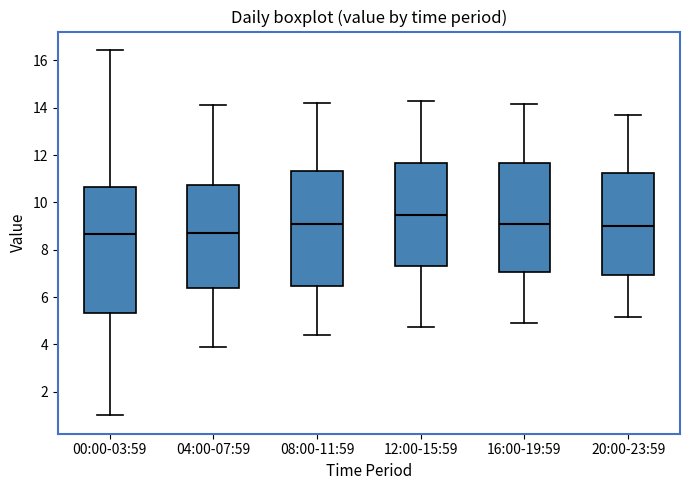

Where is the upper edge of the box for 04:00-07:59 on the y-axis? The values are not printed on the chart, so give them approximately, as read against the axis.

10.8